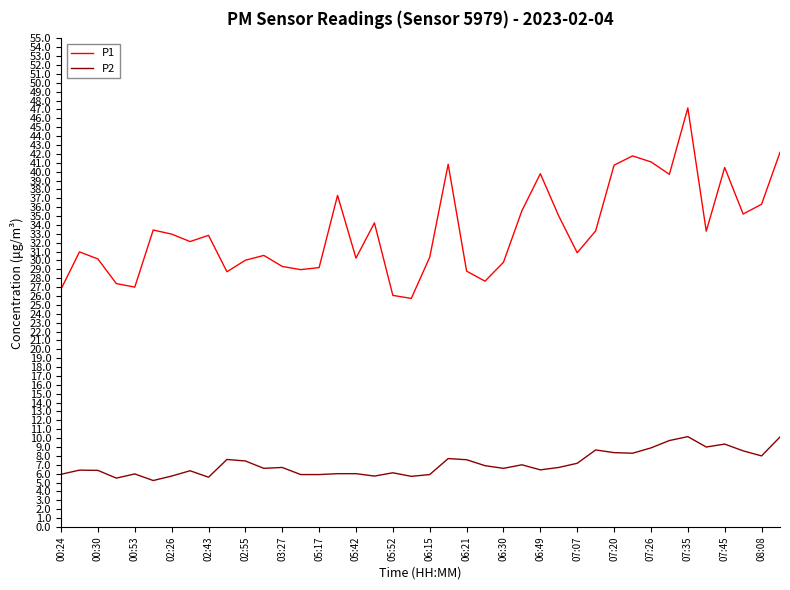

True or false: P1 and P2 intersect in this chart.

False